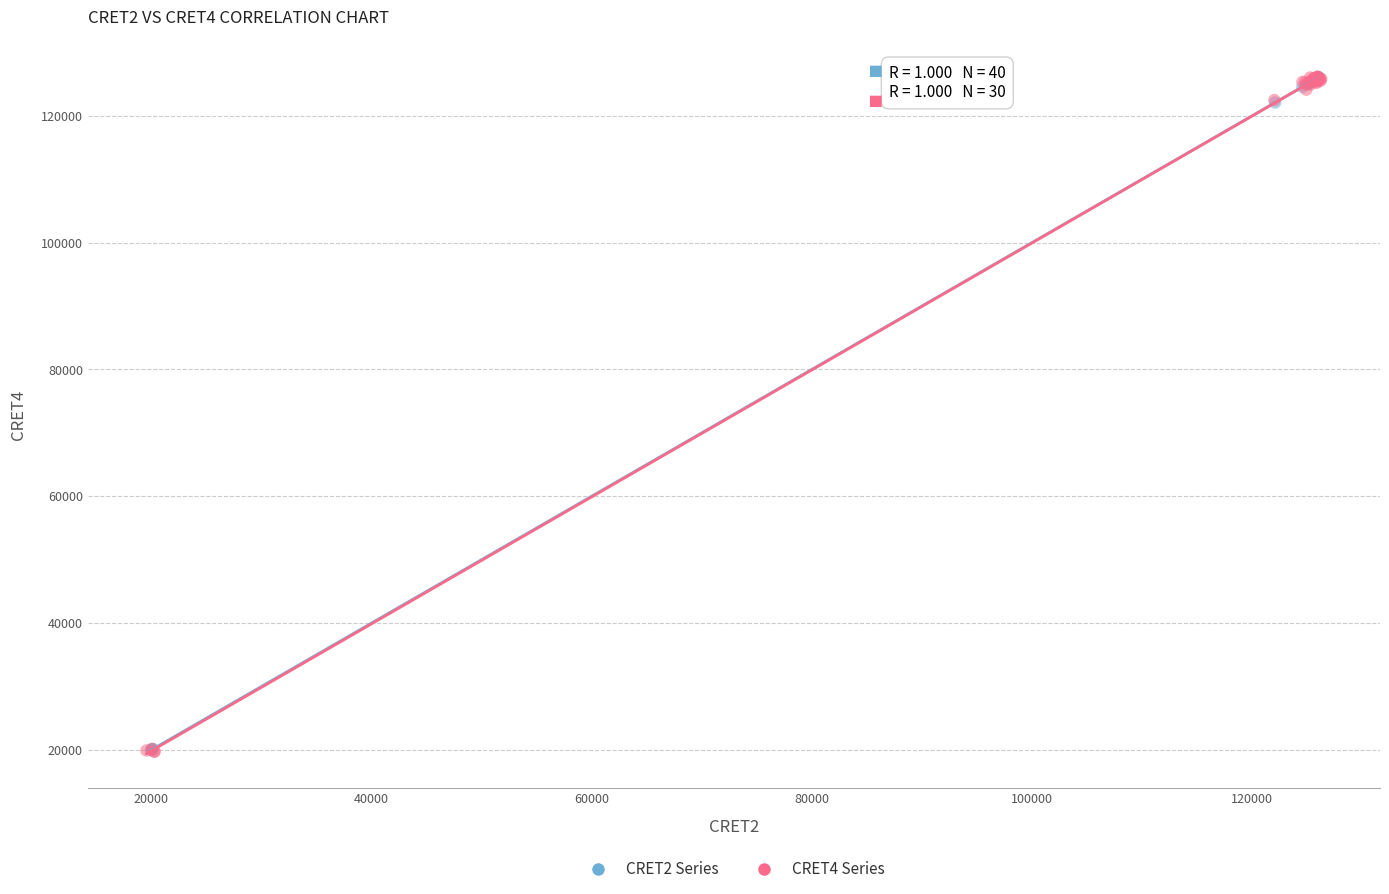

What are all the series names shown in the legend?

CRET2 Series, CRET4 Series